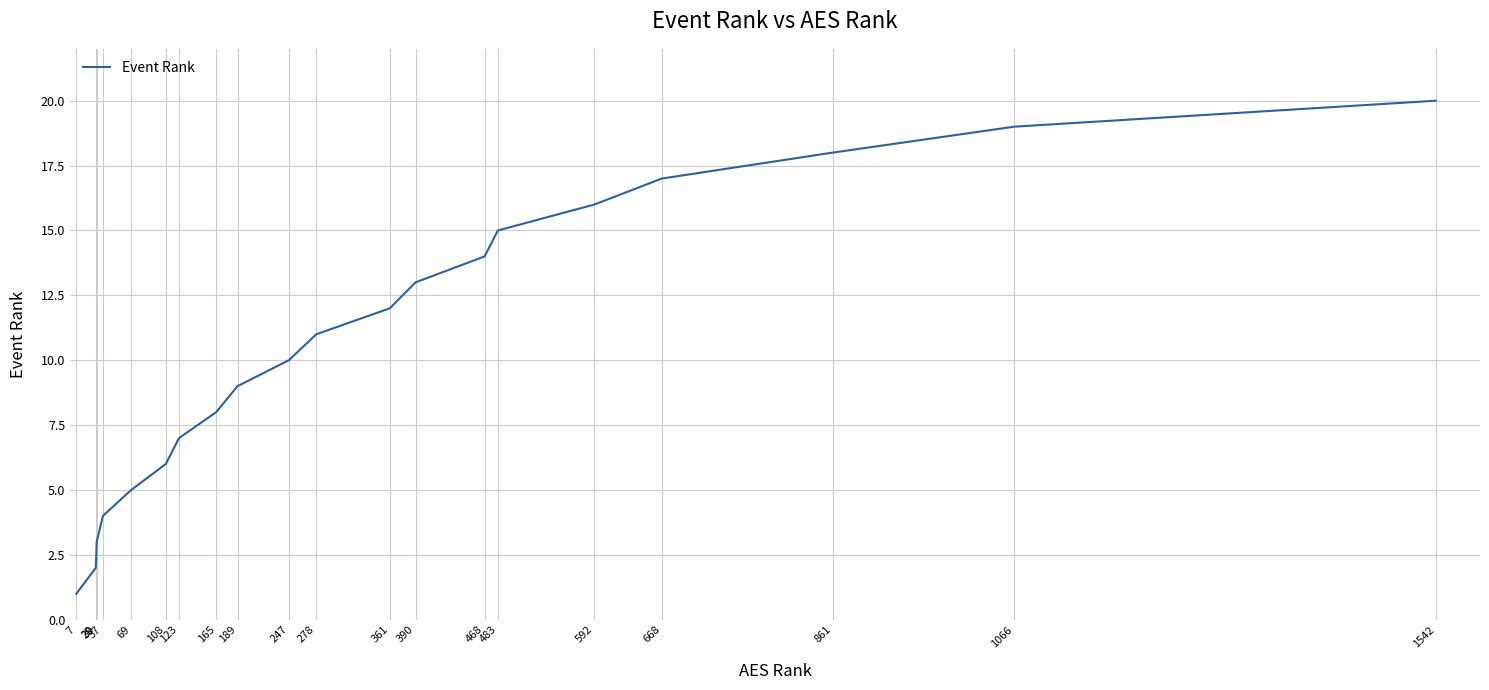

Rank the categories by value from highest to lowest.

1542, 1066, 861, 668, 592, 483, 468, 390, 361, 278, 247, 189, 165, 123, 108, 69, 37, 30, 29, 7